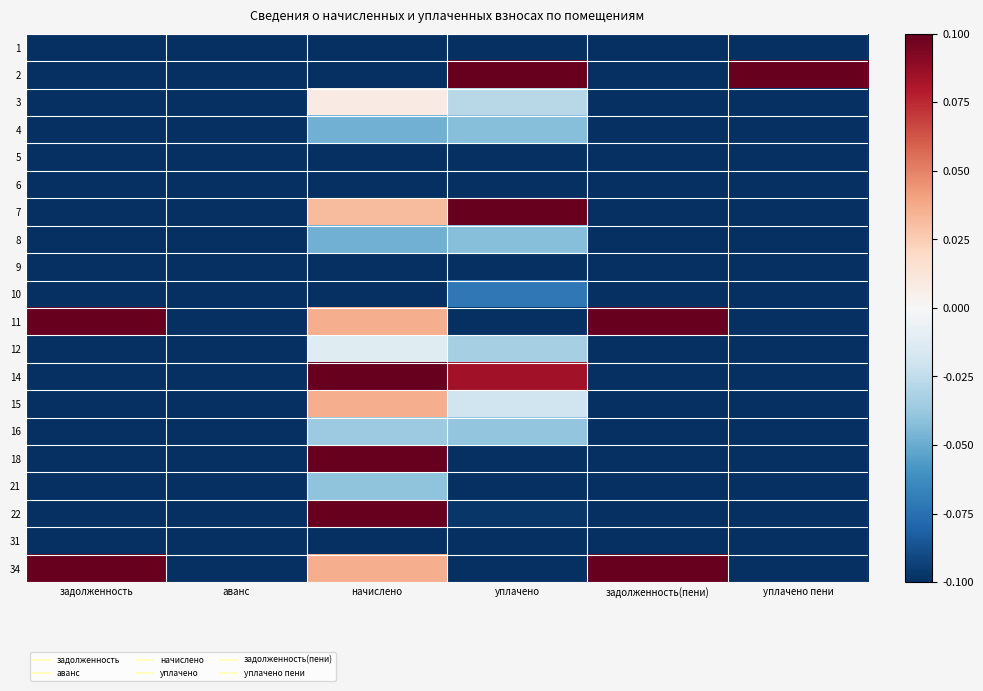

Reading left to right, transcribe all the data shown in this chart.

1: задолженность=-0.5	аванс=-0.5	начислено=-0.5	уплачено=-0.2	задолженность(пени)=-0.5	уплачено пени=-0.5
2: задолженность=-0.4	аванс=-0.5	начислено=-0.2	уплачено=0.5	задолженность(пени)=-0.5	уплачено пени=0.5
3: задолженность=-0.5	аванс=-0.5	начислено=0.0	уплачено=-0.0	задолженность(пени)=-0.5	уплачено пени=-0.5
4: задолженность=-0.5	аванс=-0.5	начислено=-0.0	уплачено=-0.0	задолженность(пени)=-0.5	уплачено пени=-0.4
5: задолженность=-0.5	аванс=-0.5	начислено=-0.5	уплачено=-0.2	задолженность(пени)=-0.5	уплачено пени=-0.5
6: задолженность=-0.3	аванс=-0.5	начислено=-0.1	уплачено=-0.5	задолженность(пени)=-0.3	уплачено пени=-0.5
7: задолженность=-0.5	аванс=-0.5	начислено=0.0	уплачено=0.1	задолженность(пени)=-0.5	уплачено пени=-0.5
8: задолженность=-0.5	аванс=-0.5	начислено=-0.0	уплачено=-0.0	задолженность(пени)=-0.5	уплачено пени=-0.5
9: задолженность=-0.5	аванс=-0.5	начислено=-0.5	уплачено=-0.2	задолженность(пени)=-0.5	уплачено пени=-0.5
10: задолженность=-0.5	аванс=-0.5	начислено=-0.2	уплачено=-0.1	задолженность(пени)=-0.5	уплачено пени=-0.5
11: задолженность=0.5	аванс=-0.5	начислено=0.0	уплачено=-0.5	задолженность(пени)=0.5	уплачено пени=-0.5
12: задолженность=-0.5	аванс=-0.5	начислено=-0.0	уплачено=-0.0	задолженность(пени)=-0.5	уплачено пени=-0.5
14: задолженность=-0.5	аванс=-0.5	начислено=0.4	уплачено=0.1	задолженность(пени)=-0.5	уплачено пени=-0.5
15: задолженность=-0.5	аванс=-0.5	начислено=0.0	уплачено=-0.0	задолженность(пени)=-0.5	уплачено пени=-0.5
16: задолженность=-0.5	аванс=-0.5	начислено=-0.0	уплачено=-0.0	задолженность(пени)=-0.5	уплачено пени=-0.5
18: задолженность=-0.5	аванс=-0.5	начислено=0.4	уплачено=-0.1	задолженность(пени)=-0.5	уплачено пени=-0.5
21: задолженность=-0.4	аванс=-0.5	начислено=-0.0	уплачено=-0.5	задолженность(пени)=-0.3	уплачено пени=-0.5
22: задолженность=-0.5	аванс=-0.5	начислено=0.5	уплачено=-0.1	задолженность(пени)=-0.5	уплачено пени=-0.5
31: задолженность=-0.4	аванс=-0.5	начислено=-0.1	уплачено=-0.5	задолженность(пени)=-0.4	уплачено пени=-0.5
34: задолженность=0.2	аванс=-0.5	начислено=0.0	уплачено=-0.5	задолженность(пени)=0.2	уплачено пени=-0.5